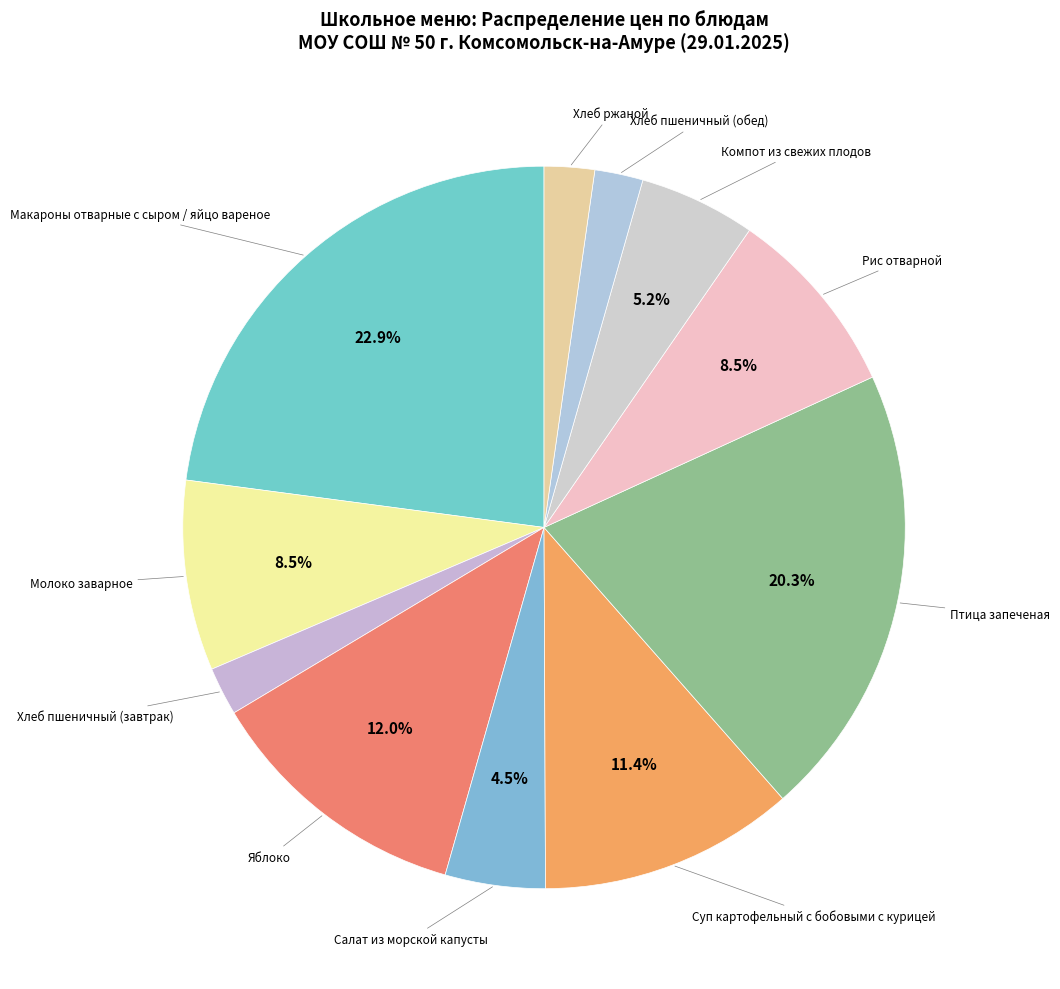

How many segments does this pie chart have?

11